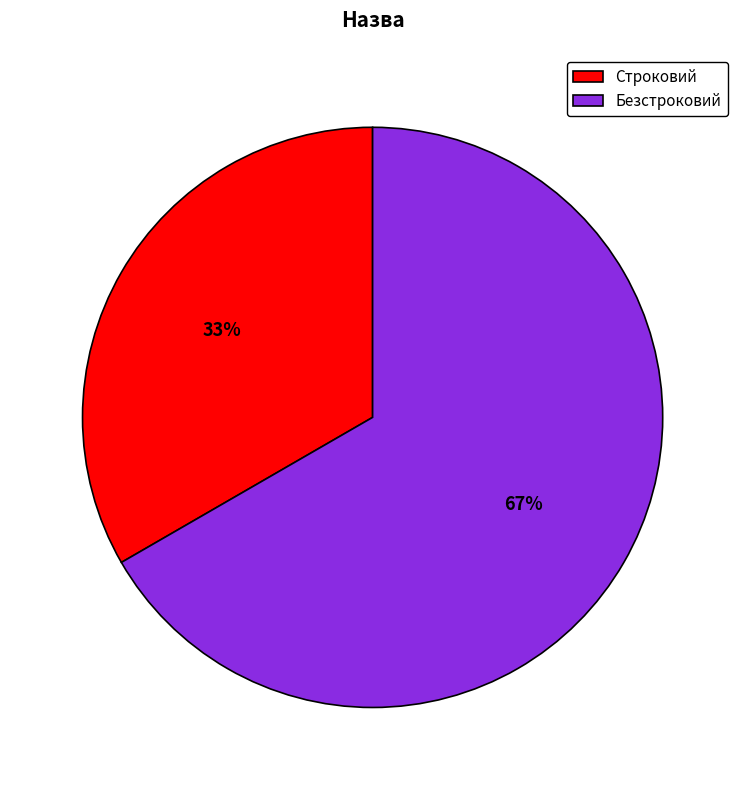

To the nearest percent, what portion does Безстроковий represent?

67%